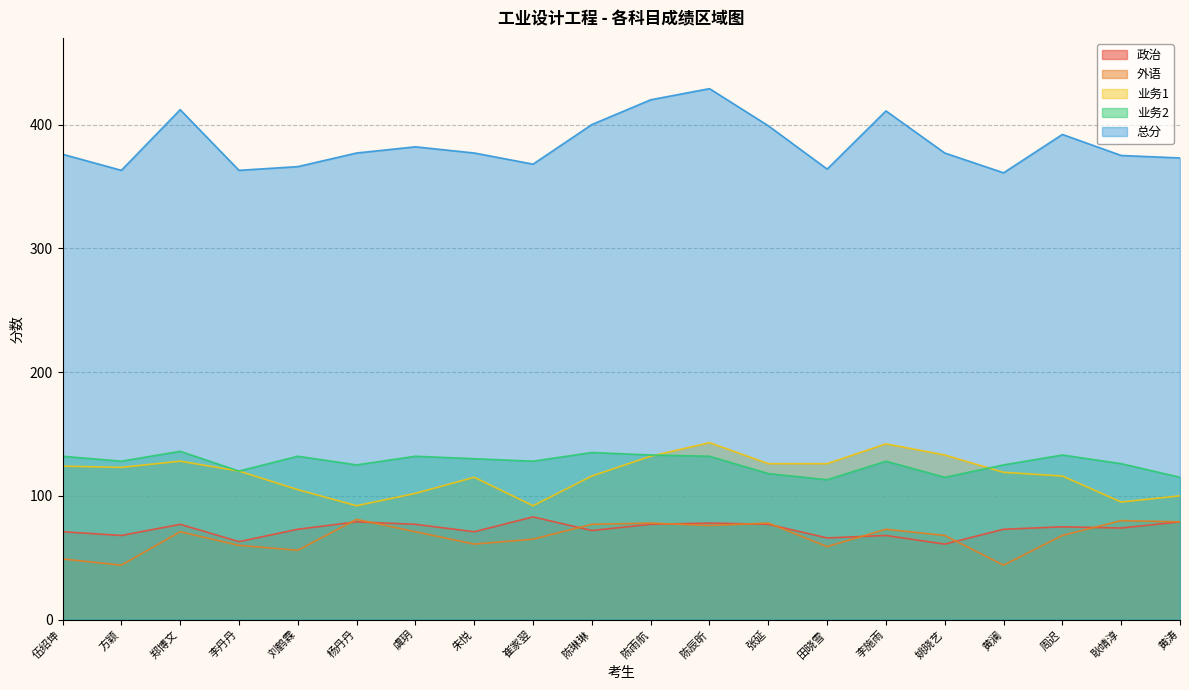

What is the maximum value shown in the chart?

429